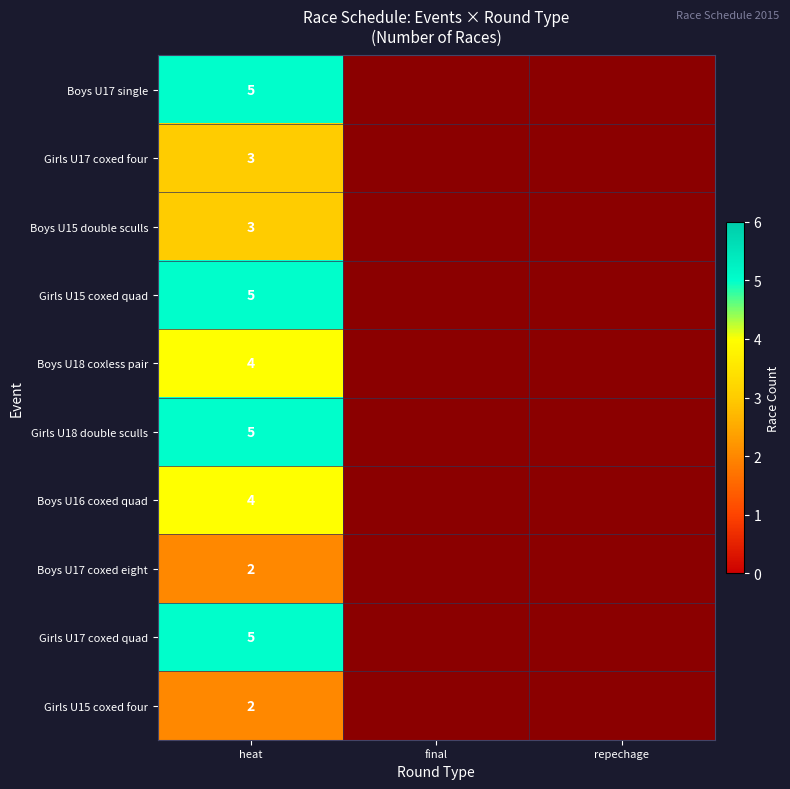

True or false: Girls U17 coxed quad has a value of 5 at heat.

True